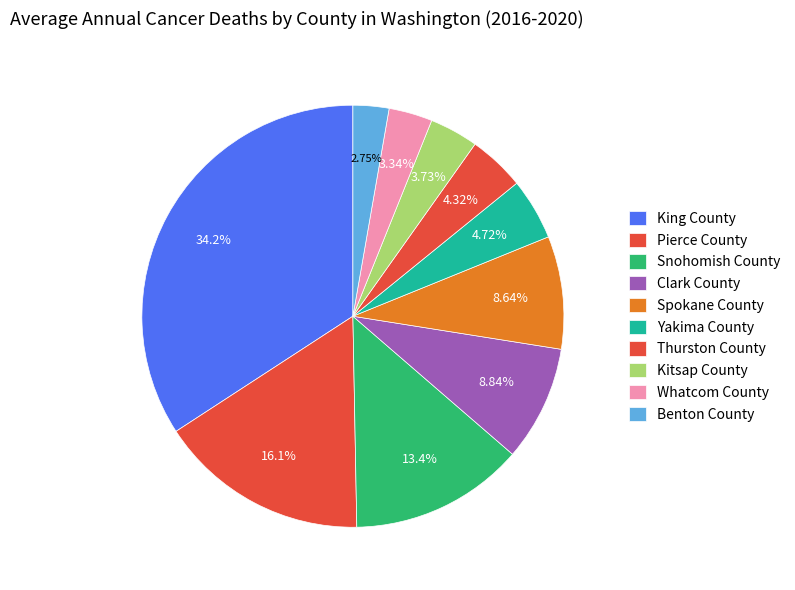

How many slices are in this pie chart?

10